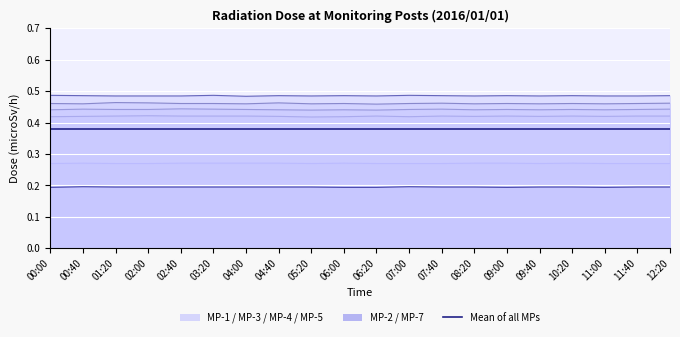

The value of MP-7(microSv/h) at 07:00 is 0.3. True or false?

False